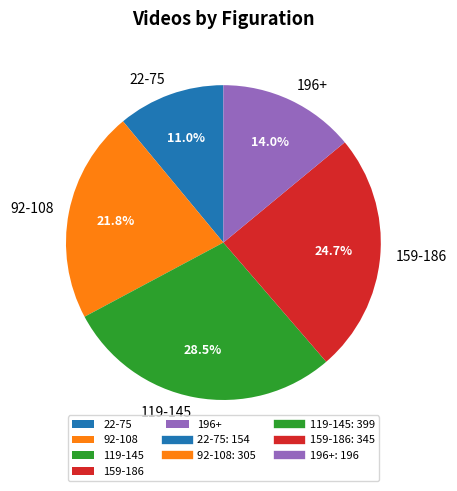

What is the ratio of the value at 92-108 to the value at 159-186?

0.9